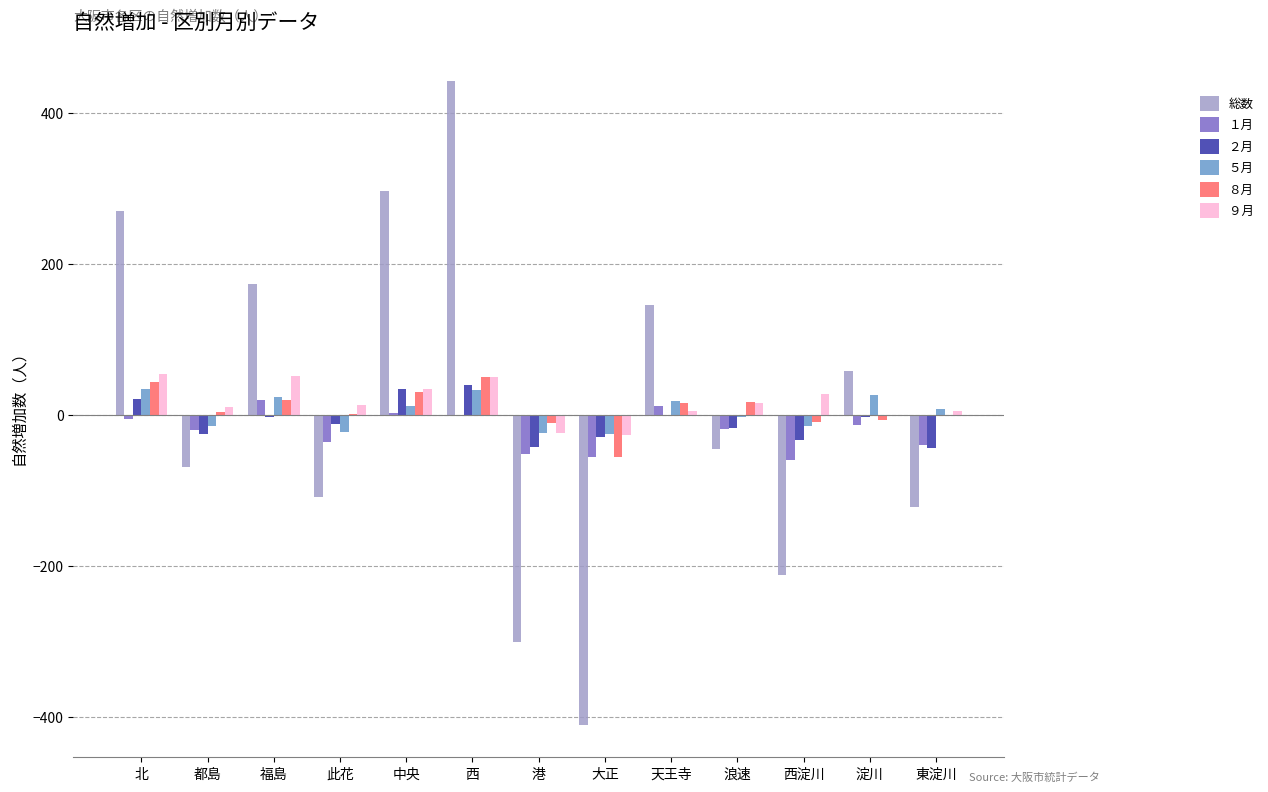

What position from the left is 大正?

8